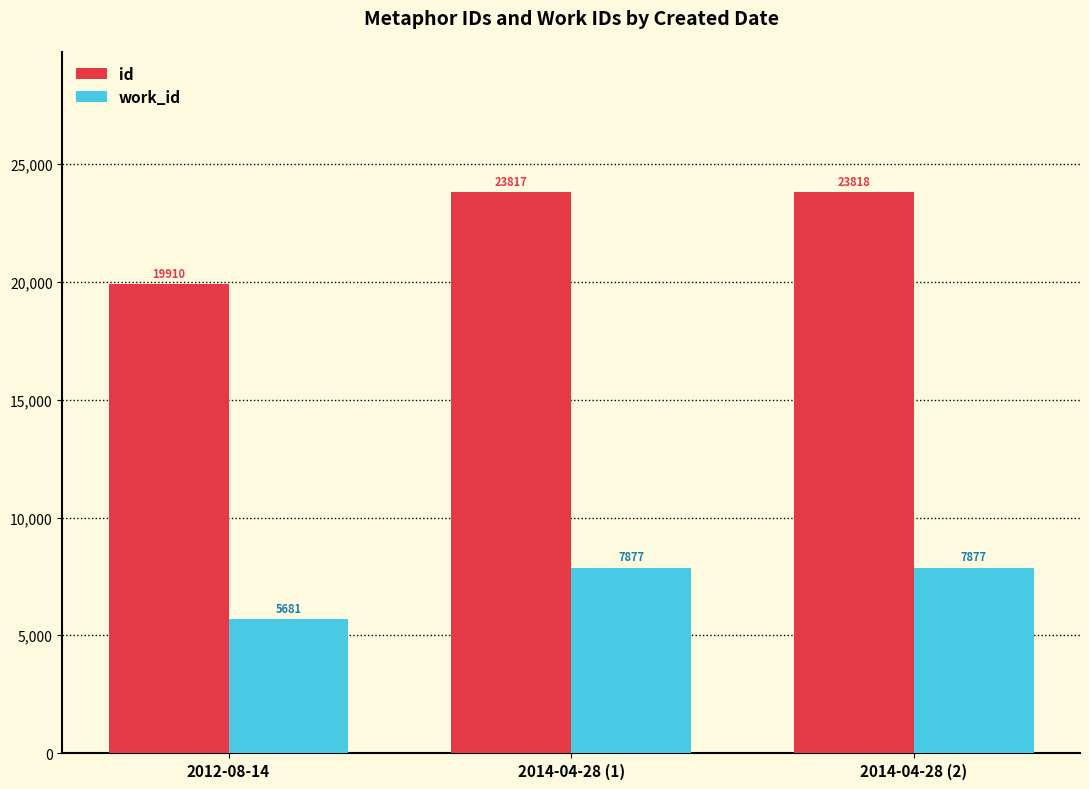

The value of id at 2012-08-14 is 19910. True or false?

True